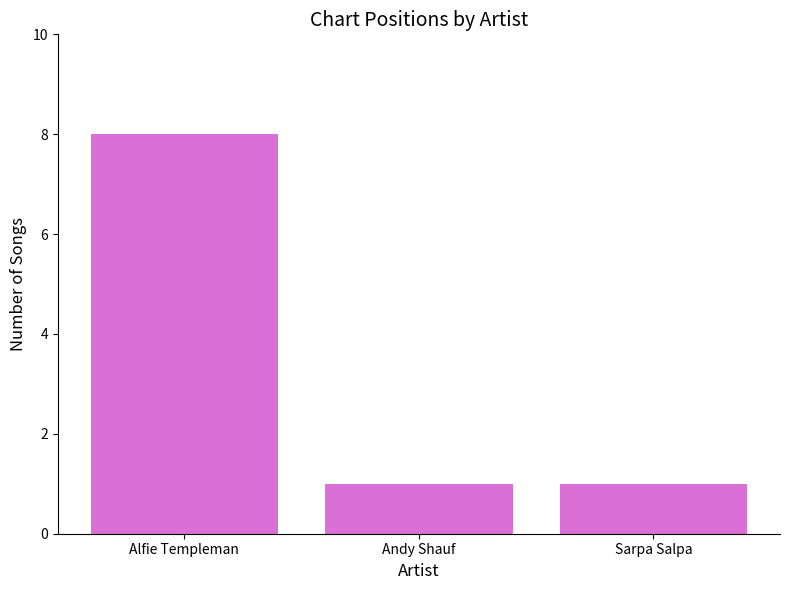

Are the bars horizontal?

No